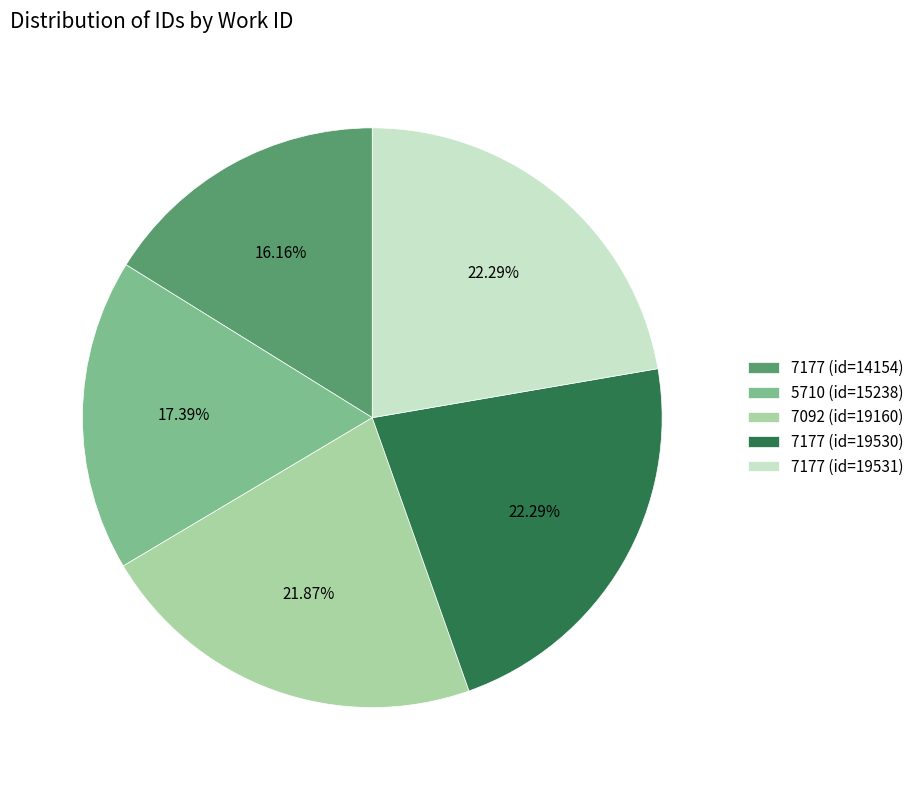

Between 7177 (id=14154) and 5710 (id=15238), which is larger?

5710 (id=15238)